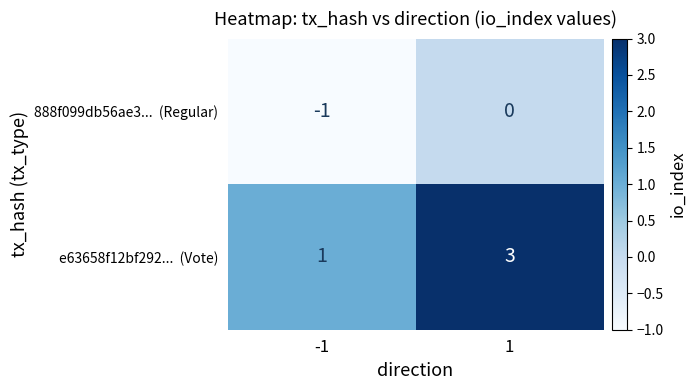

What is the greatest value displayed?

3